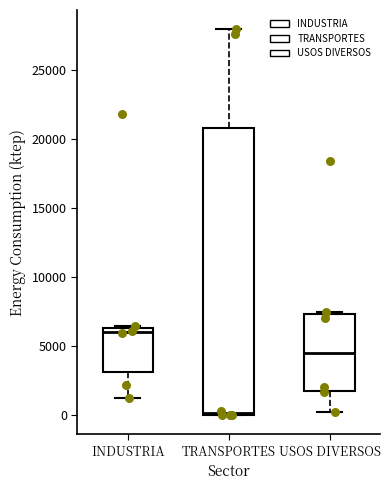

Reading left to right, read every box against the y-axis: the position of its median line, the range the box covers, and the ends of its whiskers. The values are not printed on the chart, so give them approximately, as read against the axis.

INDUSTRIA: median 6000, box 3000 to 6500, whiskers 1500 to 6500
TRANSPORTES: median 0 (just above the box's lower edge), box 0 to 21000, whiskers 0 to 28000
USOS DIVERSOS: median 4500, box 2000 to 7500, whiskers 0 to 7500